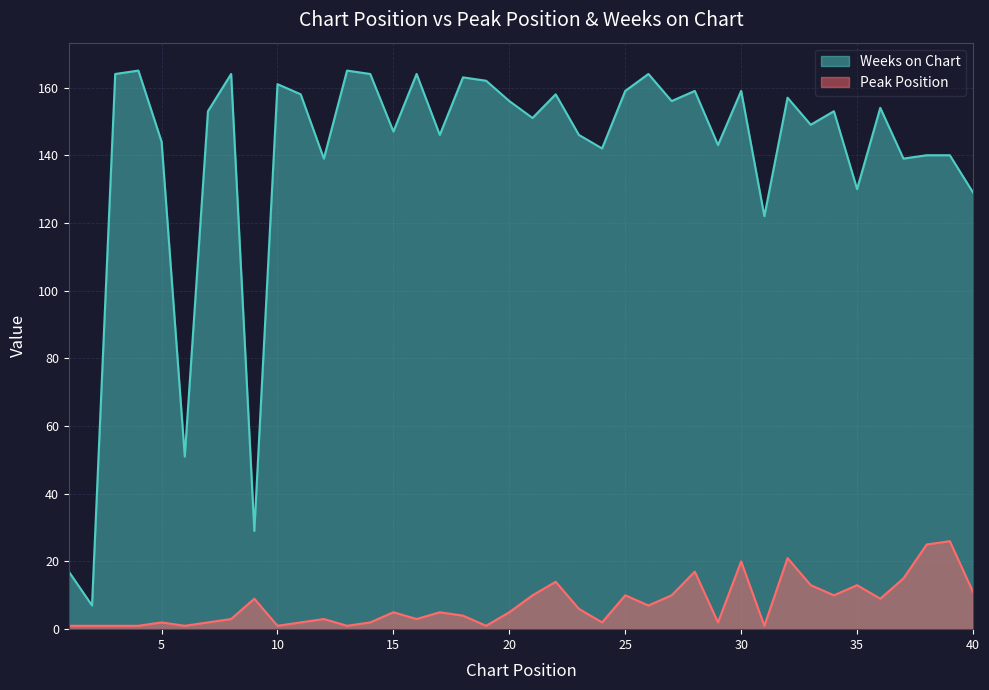

In Weeks on Chart, how many points are higher than both neighbors (excluding endpoints)?

13